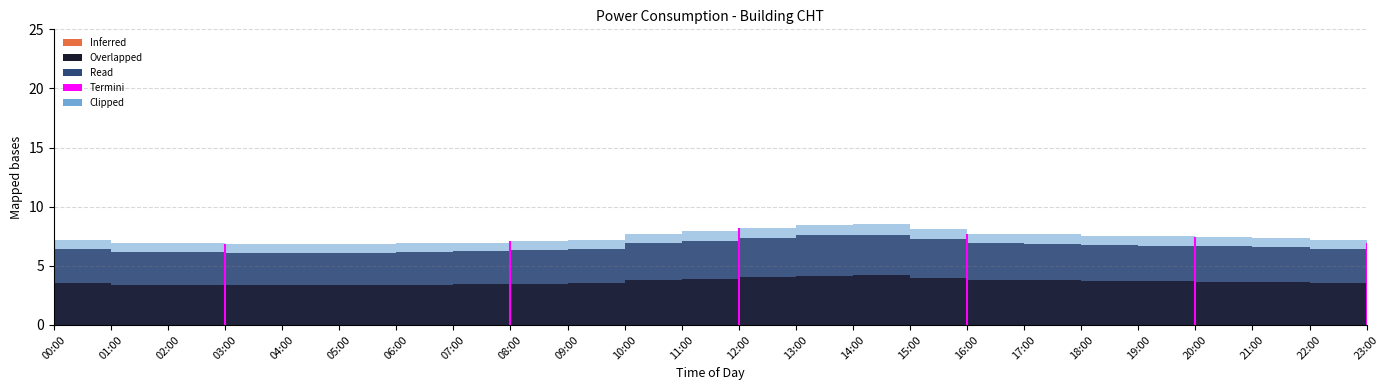

What is the change in value from 07:00 to 16:00?

+0.7